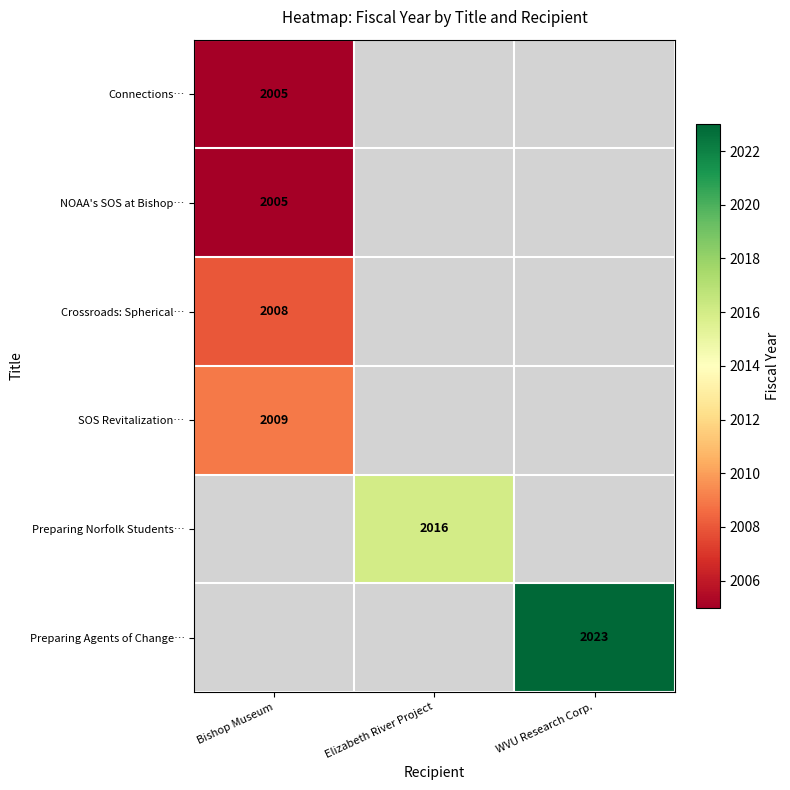

The value of Connections… at Bishop Museum is 2005. True or false?

True